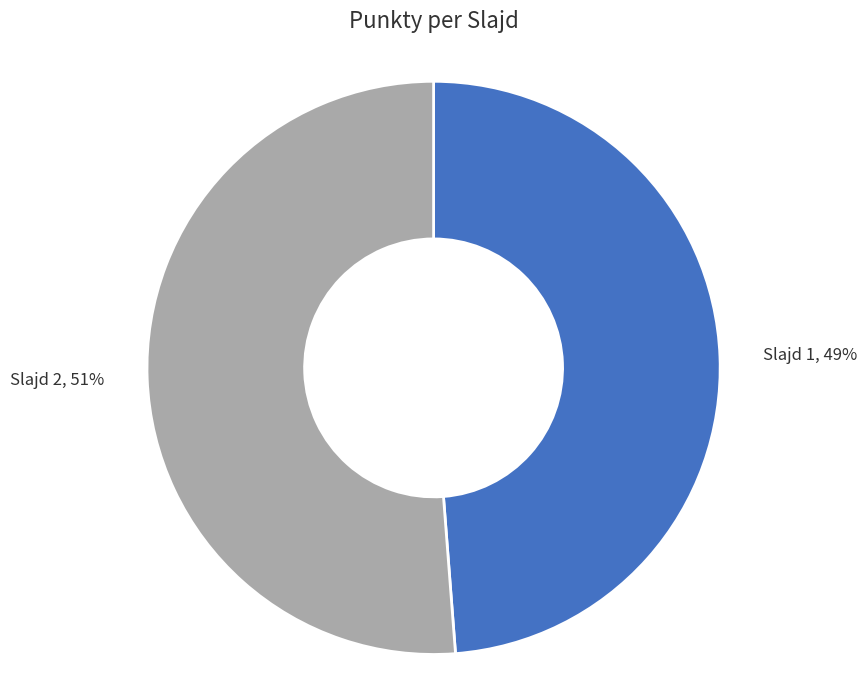

Combined, do Slajd 1 and Slajd 2 account for over 50%?

Yes